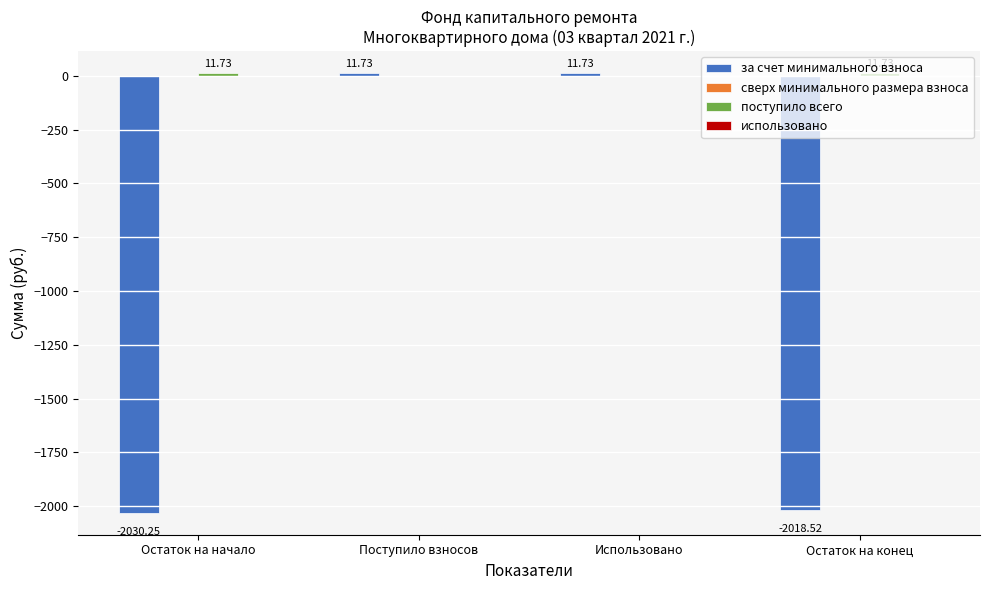

What is the total value across all series at Поступило взносов?

11.7